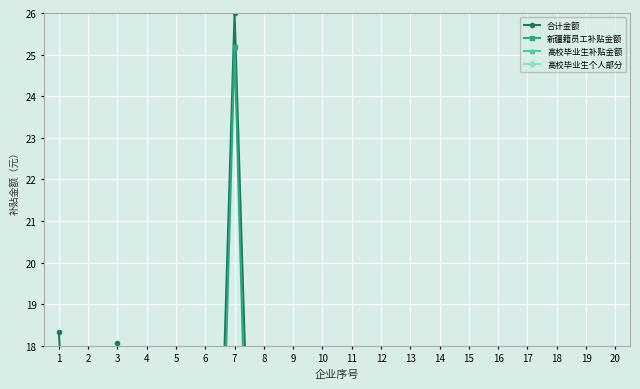

Is the value of 高校毕业生个人部分 at 14 greater than the value of 高校毕业生补贴金额 at 6?

No